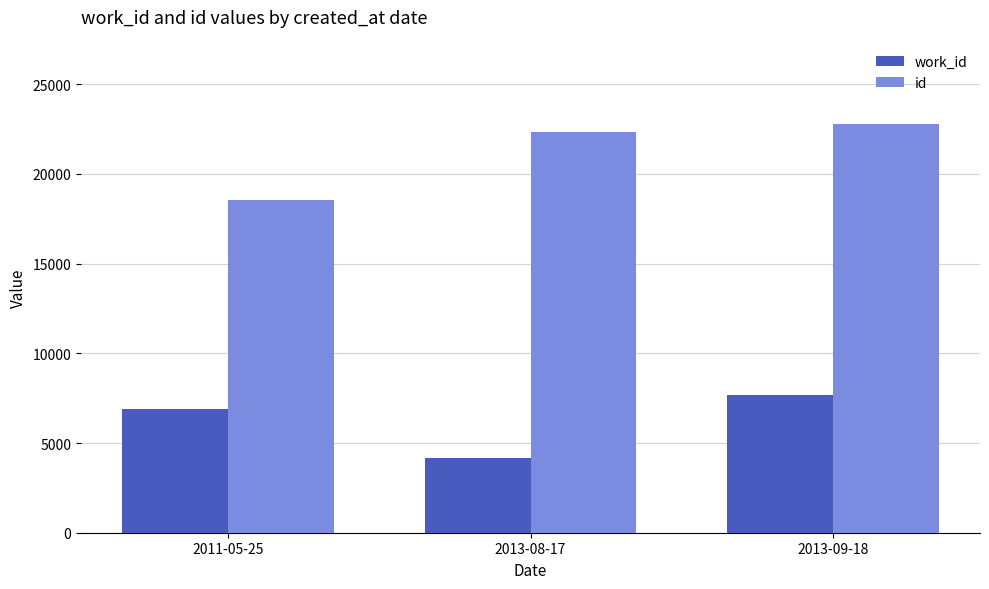

At which category is the sum across all series the highest?

2013-09-18